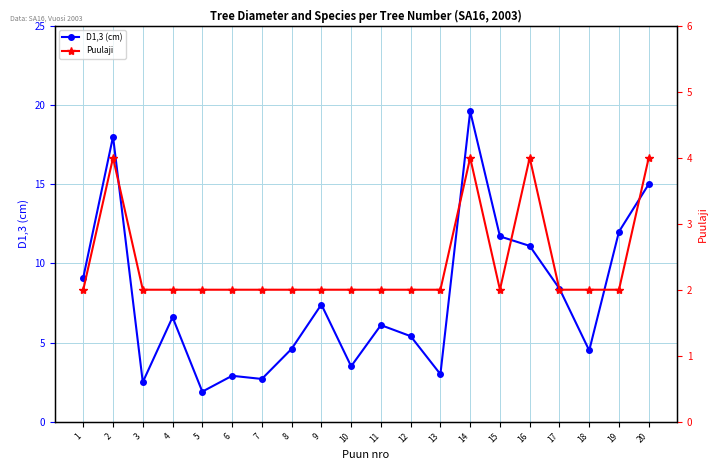

Does the chart have visible grid lines?

Yes